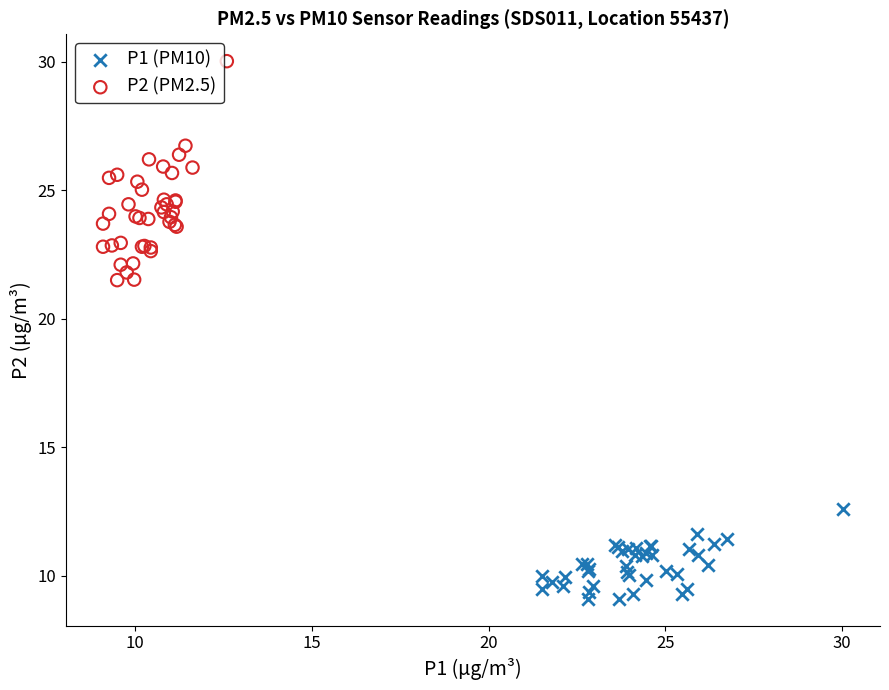

Which series contains the highest Y value?

P2 (PM2.5)